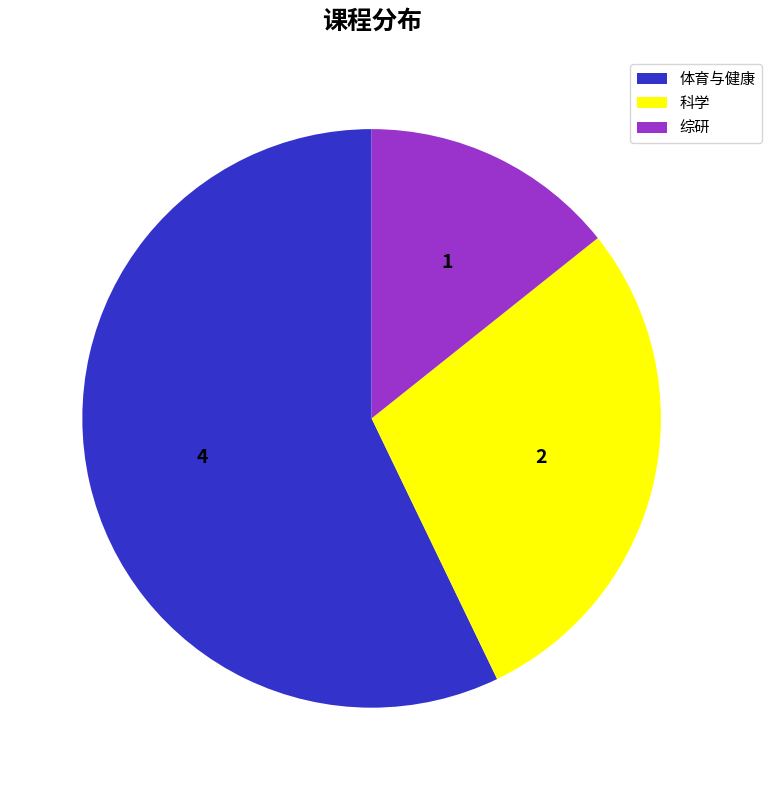

Do 综研 and 科学 together represent more than half of the pie?

No